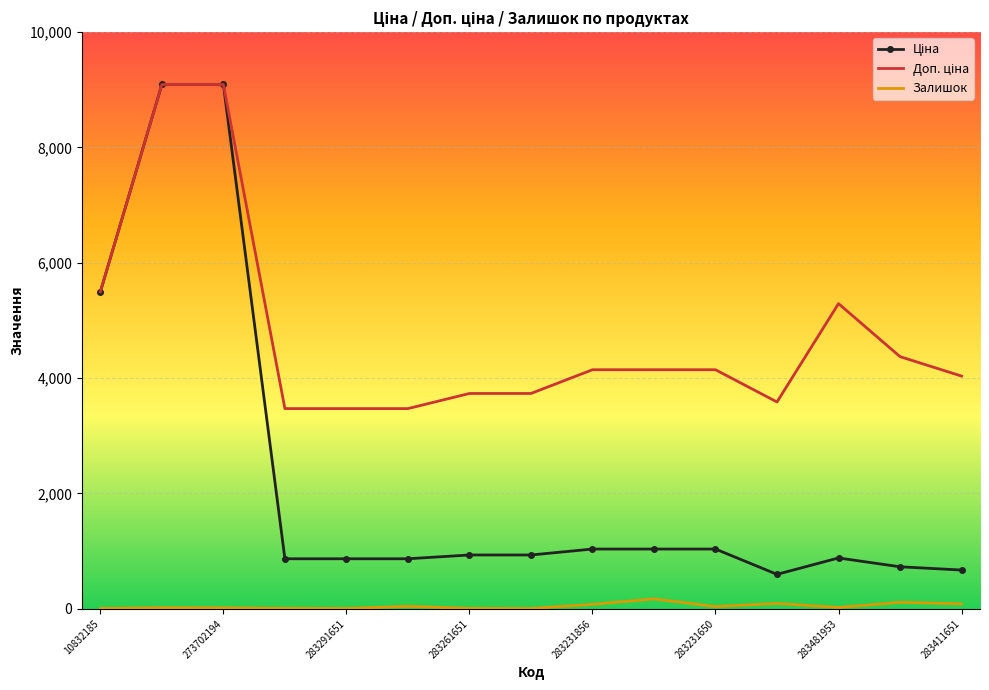

What is the greatest value displayed?

9092.0